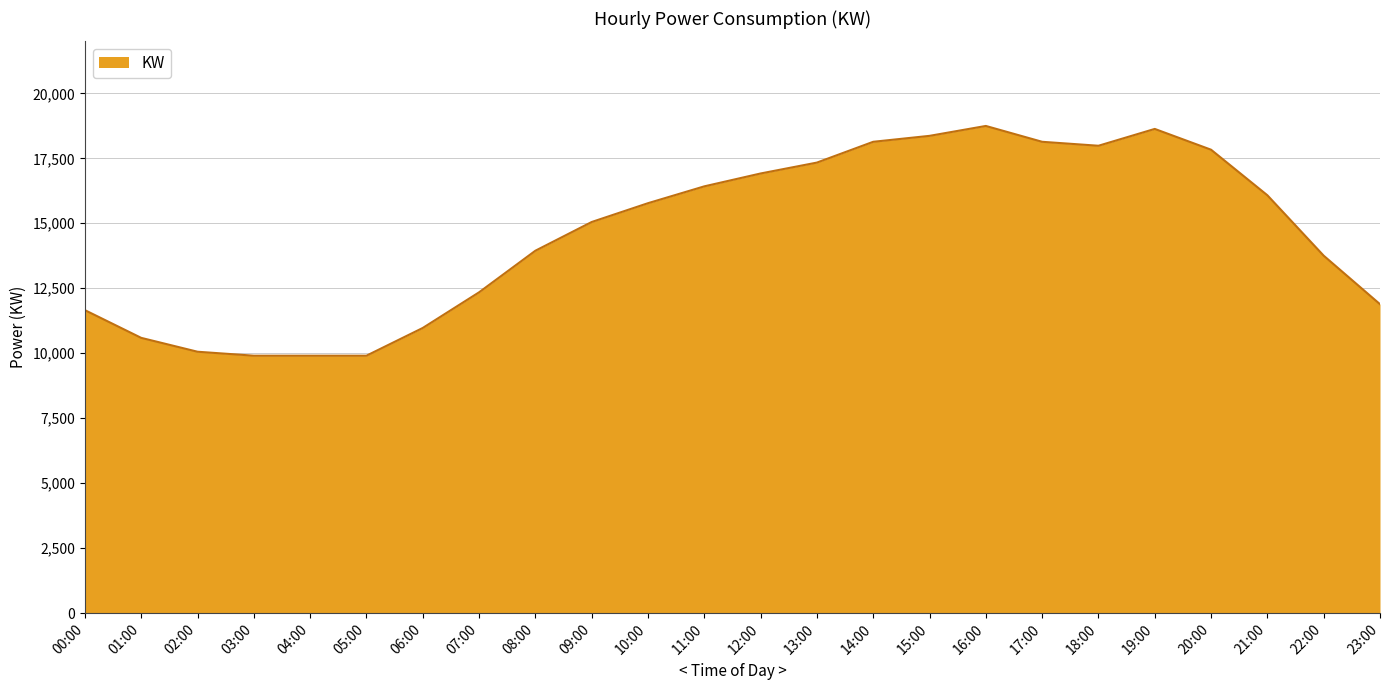

What is the greatest value displayed?

18745.2